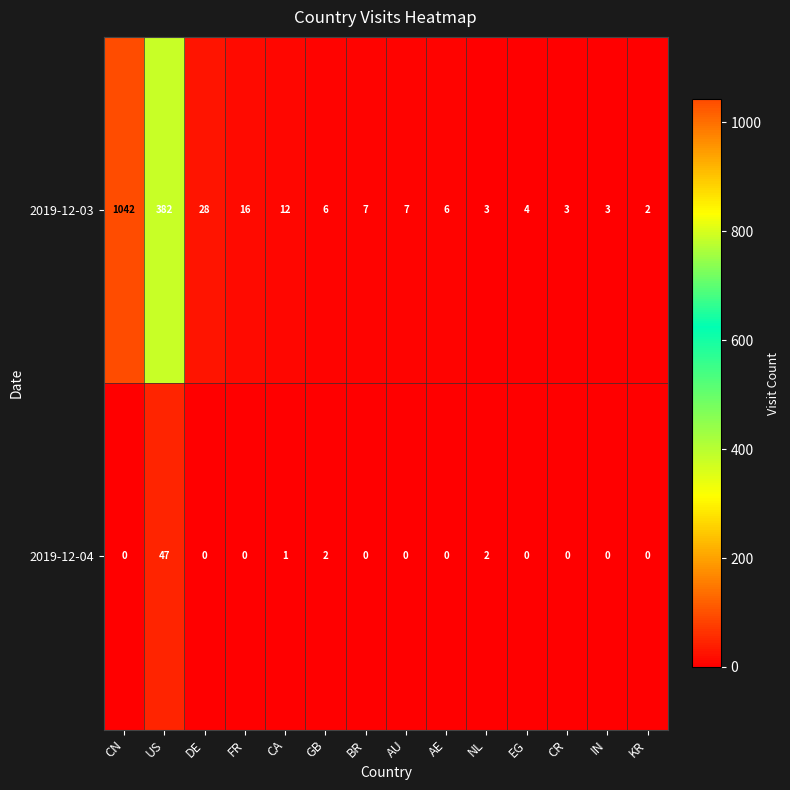

Rank the series by their maximum value, from highest to lowest.

2019-12-03, 2019-12-04